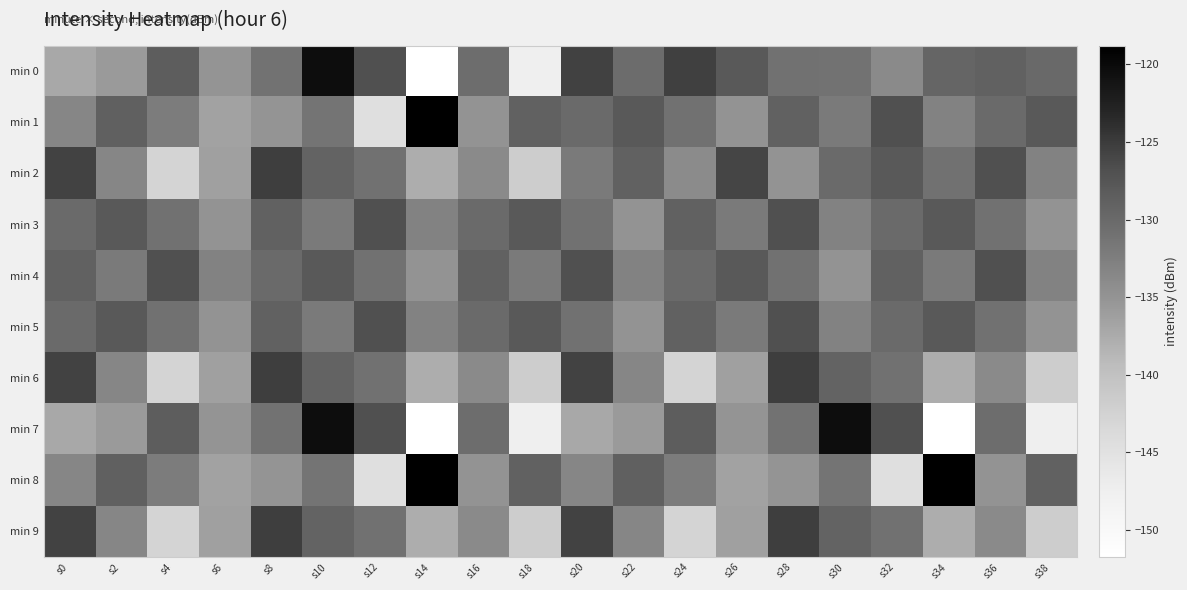

Between s20 and s14, which is larger?

s20